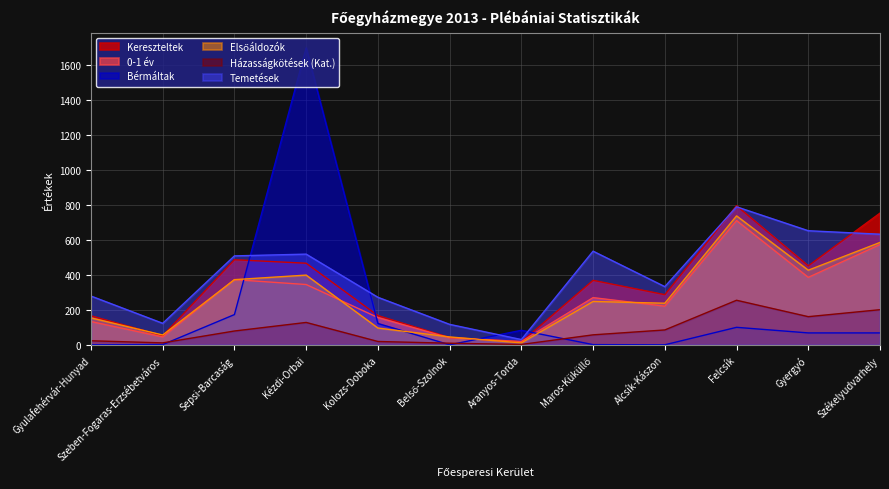

Reading left to right, extract all data points from this chart.

Kereszteltek: Gyulafehérvár-Hunyad=166	Szeben-Fogaras-Erzsébetváros=52	Sepsi-Barcaság=487	Kézdi-Orbai=467	Kolozs-Doboka=167	Belső-Szolnok=42	Aranyos-Torda=17	Maros-Küküllő=369	Alcsík-Kászon=287	Felcsík=796	Gyergyó=452	Székelyudvarhely=754
0-1 év: Gyulafehérvár-Hunyad=133	Szeben-Fogaras-Erzsébetváros=45	Sepsi-Barcaság=373	Kézdi-Orbai=345	Kolozs-Doboka=156	Belső-Szolnok=40	Aranyos-Torda=19	Maros-Küküllő=270	Alcsík-Kászon=221	Felcsík=711	Gyergyó=386	Székelyudvarhely=574
Bérmáltak: Gyulafehérvár-Hunyad=0	Szeben-Fogaras-Erzsébetváros=1	Sepsi-Barcaság=173	Kézdi-Orbai=1700	Kolozs-Doboka=122	Belső-Szolnok=0	Aranyos-Torda=83	Maros-Küküllő=1	Alcsík-Kászon=0	Felcsík=100	Gyergyó=68	Székelyudvarhely=68
Elsőáldozók: Gyulafehérvár-Hunyad=154	Szeben-Fogaras-Erzsébetváros=56	Sepsi-Barcaság=373	Kézdi-Orbai=399	Kolozs-Doboka=96	Belső-Szolnok=45	Aranyos-Torda=11	Maros-Küküllő=248	Alcsík-Kászon=238	Felcsík=738	Gyergyó=427	Székelyudvarhely=586
Házasságkötések (Kat.): Gyulafehérvár-Hunyad=23	Szeben-Fogaras-Erzsébetváros=11	Sepsi-Barcaság=79	Kézdi-Orbai=128	Kolozs-Doboka=19	Belső-Szolnok=9	Aranyos-Torda=2	Maros-Küküllő=57	Alcsík-Kászon=85	Felcsík=255	Gyergyó=161	Székelyudvarhely=201
Temetések: Gyulafehérvár-Hunyad=279	Szeben-Fogaras-Erzsébetváros=123	Sepsi-Barcaság=509	Kézdi-Orbai=519	Kolozs-Doboka=272	Belső-Szolnok=117	Aranyos-Torda=30	Maros-Küküllő=536	Alcsík-Kászon=333	Felcsík=790	Gyergyó=653	Székelyudvarhely=633